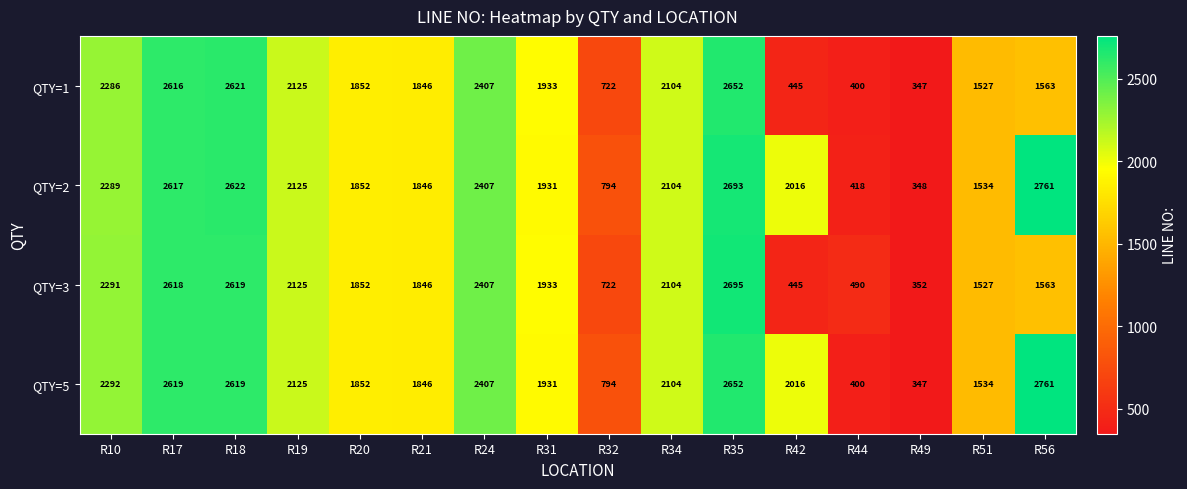

Between R18 and R42, which series saw the biggest shift?

QTY=1